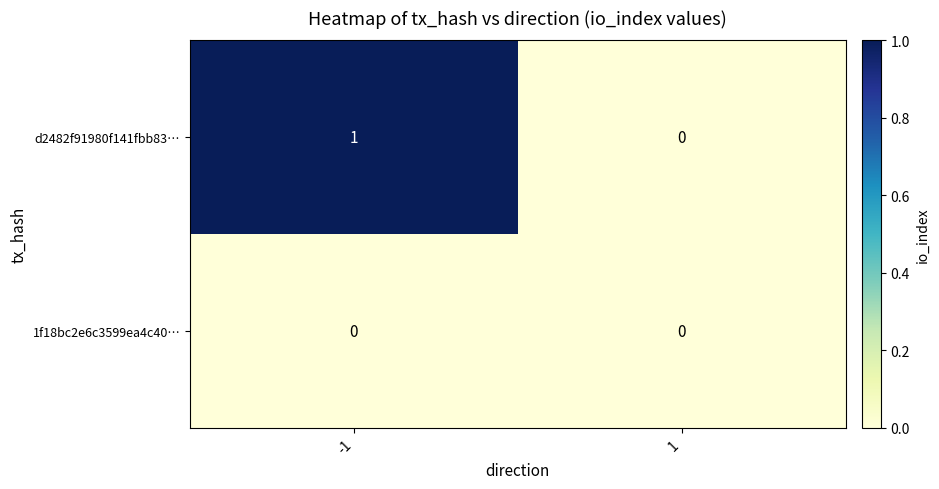

The value of 1f18bc2e6c3599ea4c40… at 1 is 0. True or false?

True